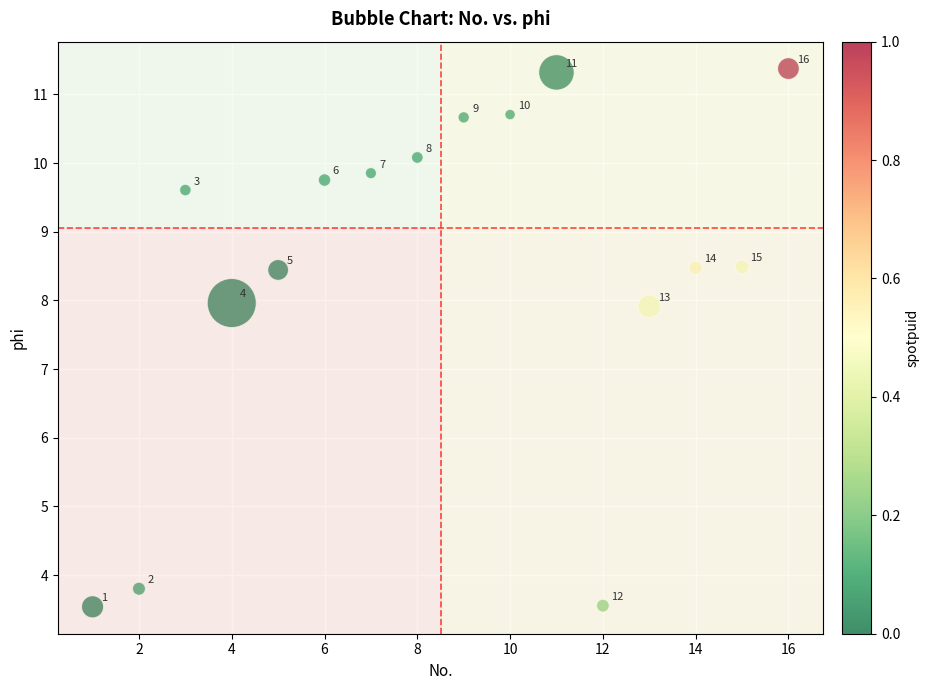

What Y value in the scatter plot is closest to 7?

7.9